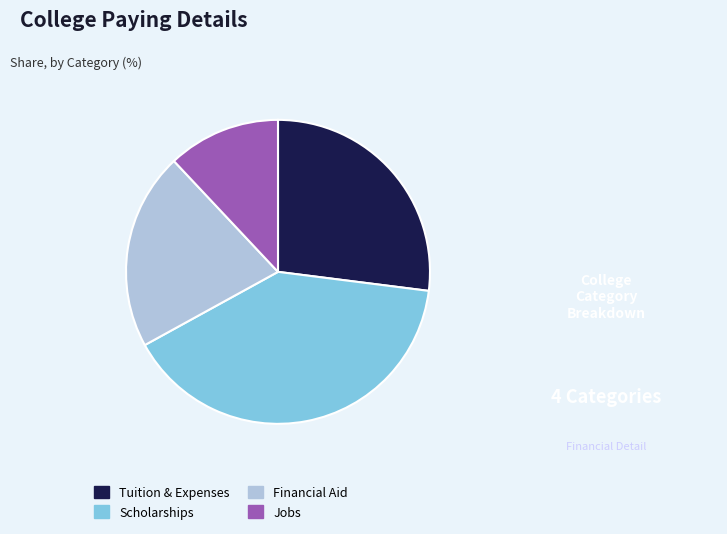

Is it true that Tuition & Expenses is 27% of the pie?

True